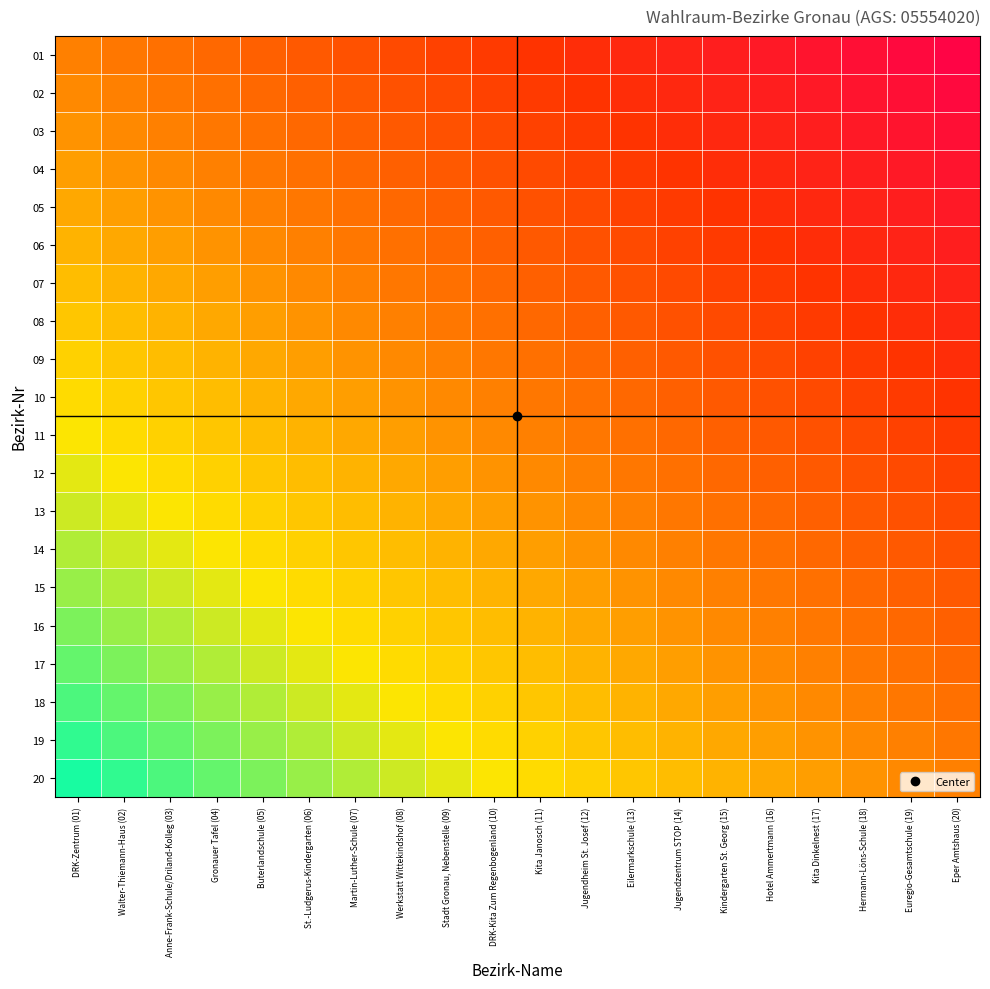

Rank the series at Kindergarten St. Georg (15) from highest to lowest value.

20, 19, 18, 17, 16, 15, 14, 13, 12, 11, 10, 09, 08, 07, 06, 05, 04, 03, 02, 01